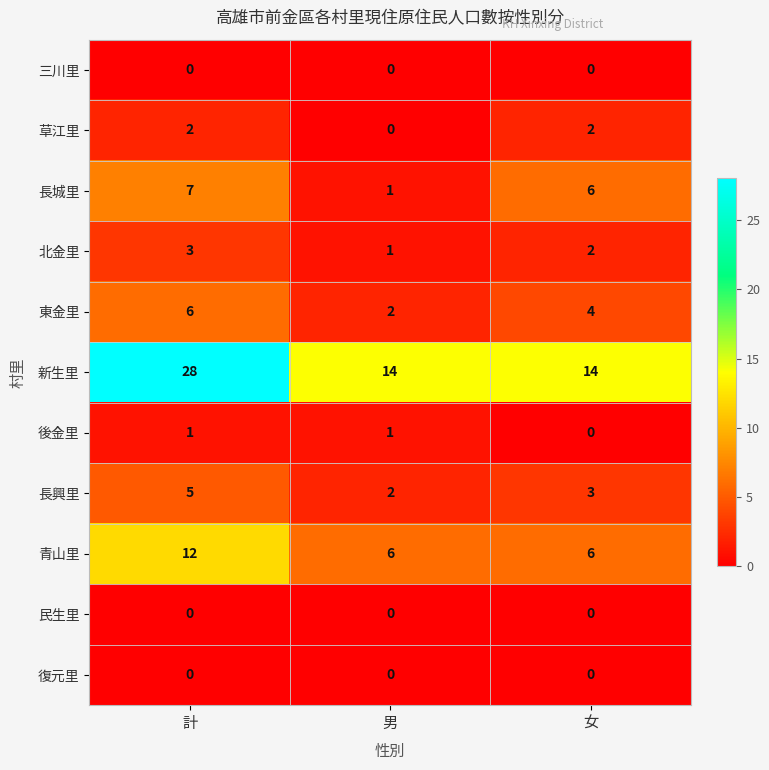

What is the total value across all series at 女?

37